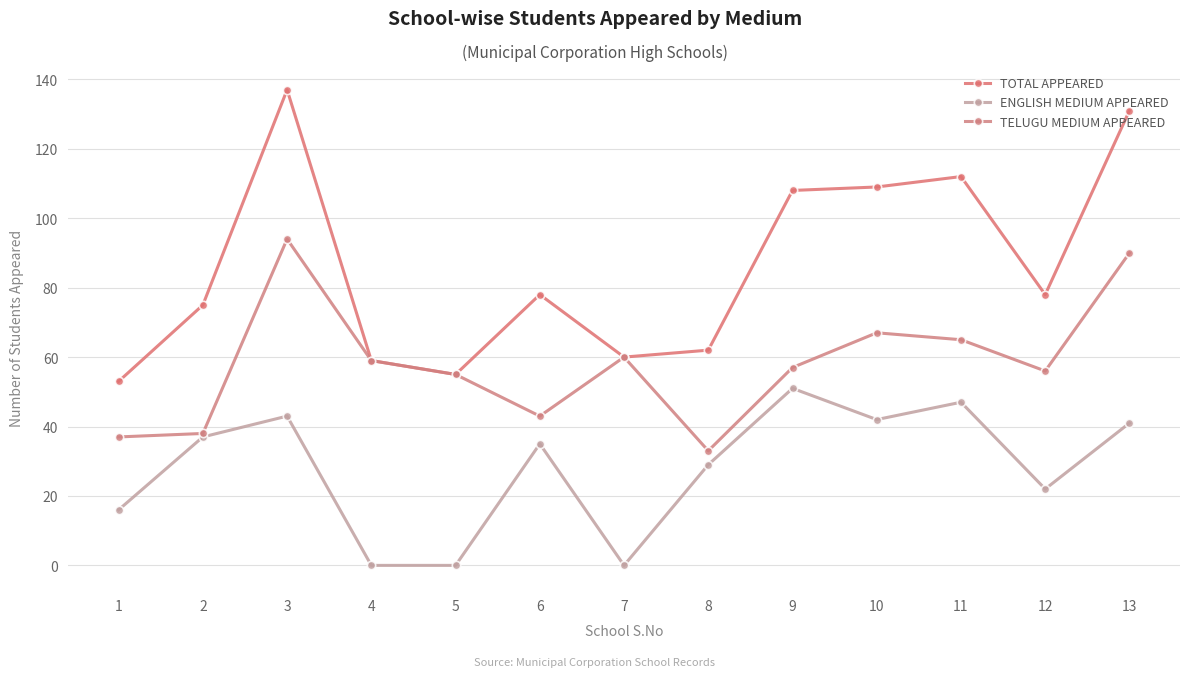

Rank the series by their average value, from highest to lowest.

TOTAL APPEARED, TELUGU MEDIUM APPEARED, ENGLISH MEDIUM APPEARED